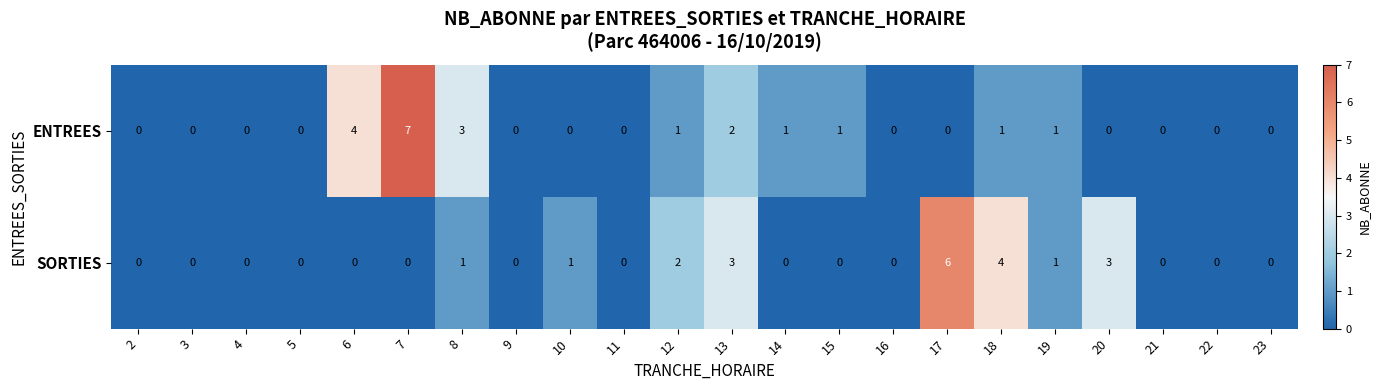

Which series has the widest spread of values?

ENTREES